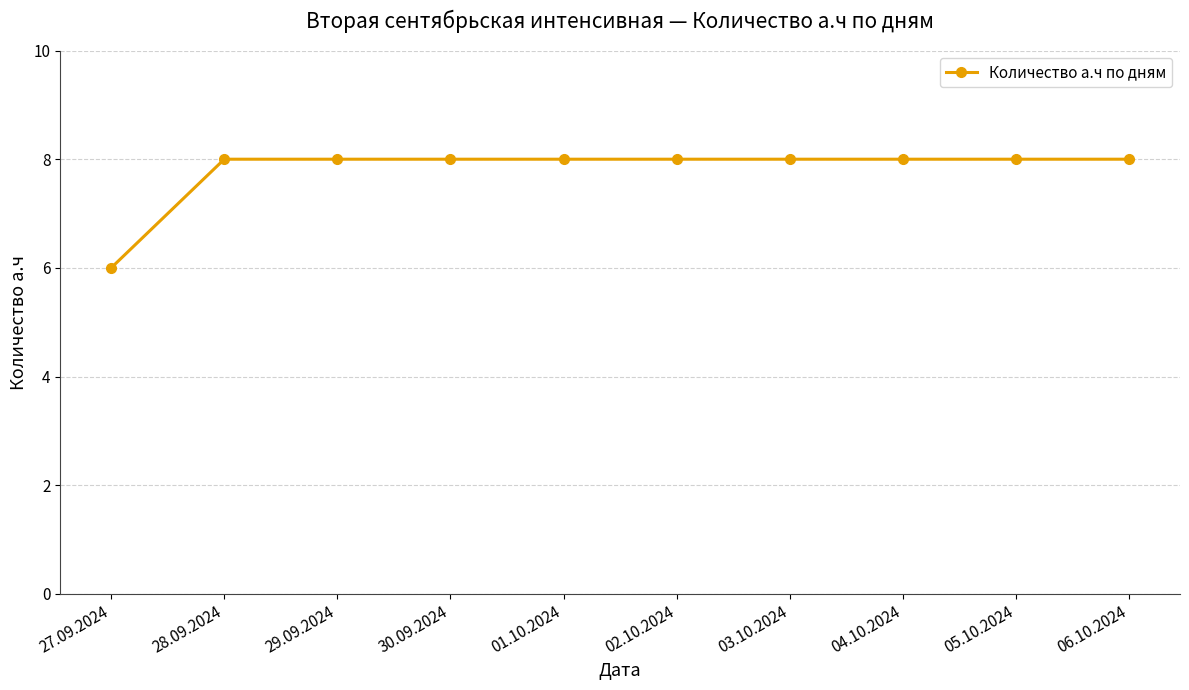

What is the minimum value shown in the chart?

6